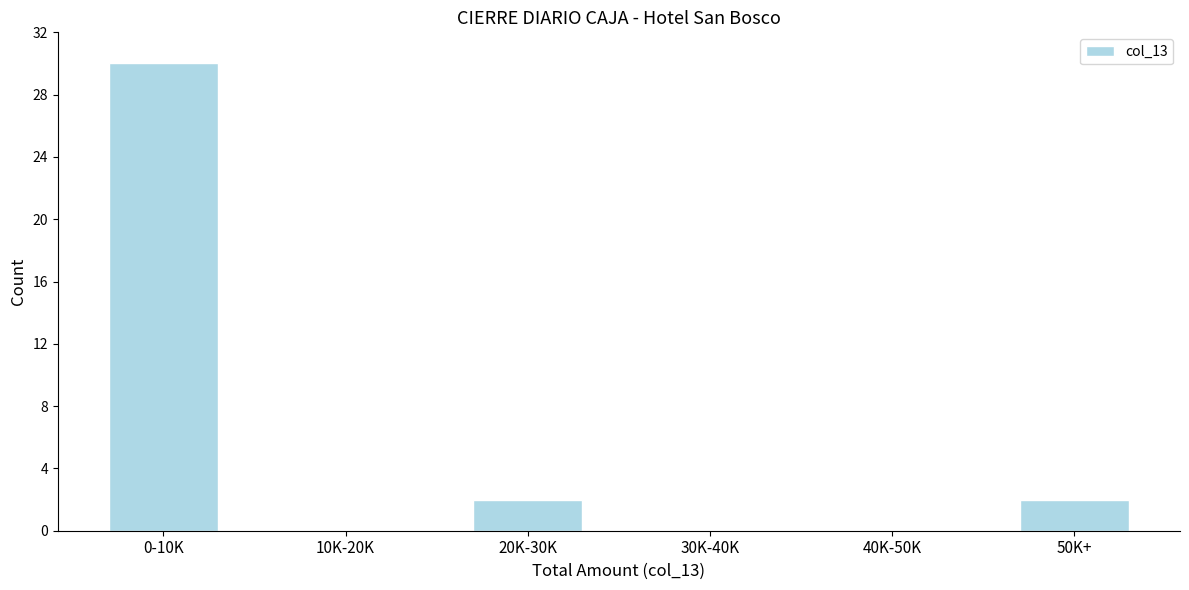

Reading left to right, extract all data points from this chart.

0-10K=30	10K-20K=0	20K-30K=2	30K-40K=0	40K-50K=0	50K+=2